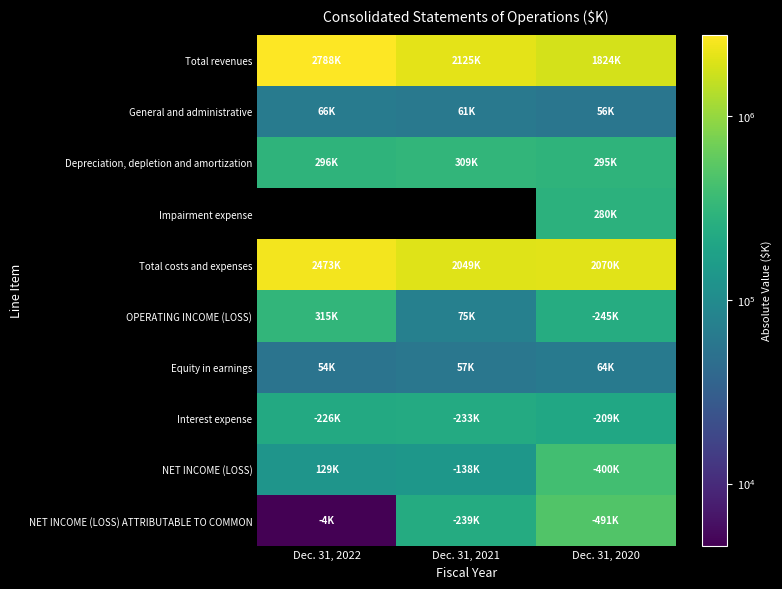

How many data points in OPERATING INCOME (LOSS) are above 245958?

1